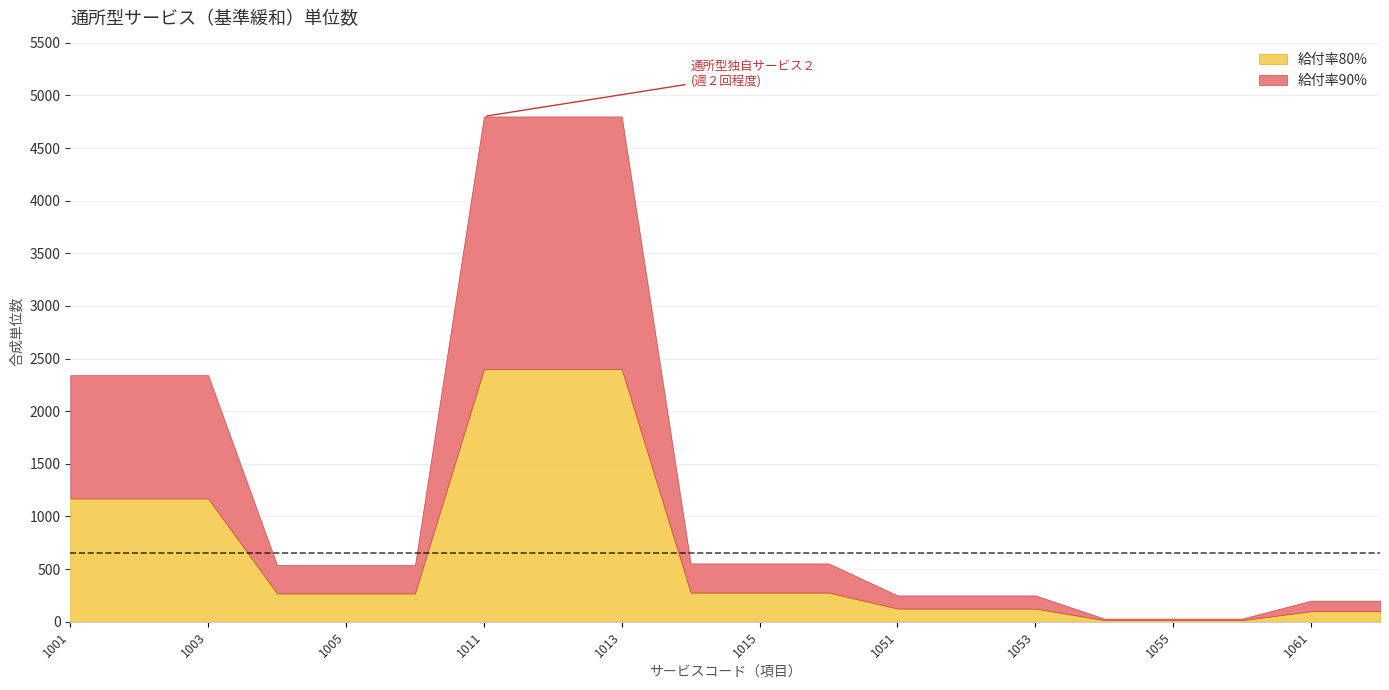

What is the difference between the maximum and second lowest values in the 給付率90% series?

2385